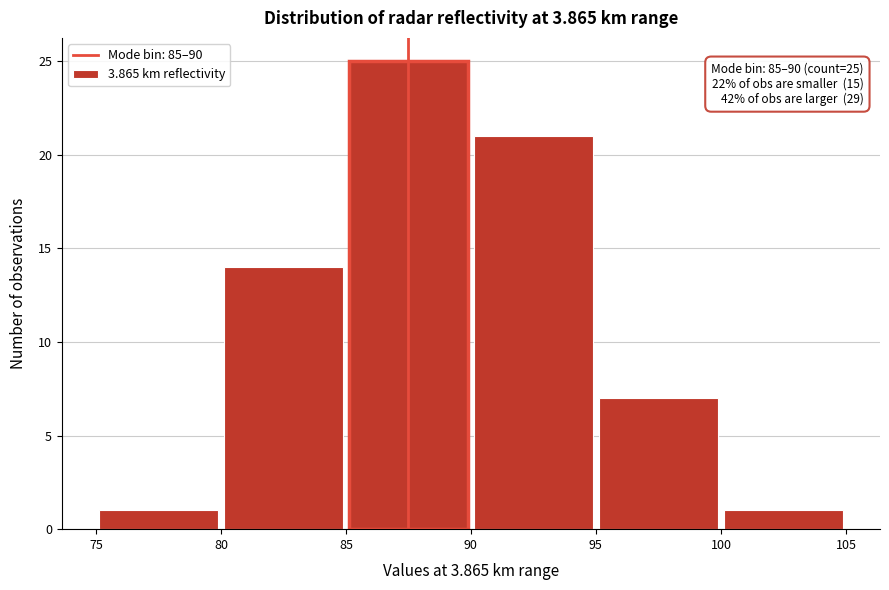

Over which range of the x-axis is the bar tallest?

85 to 90